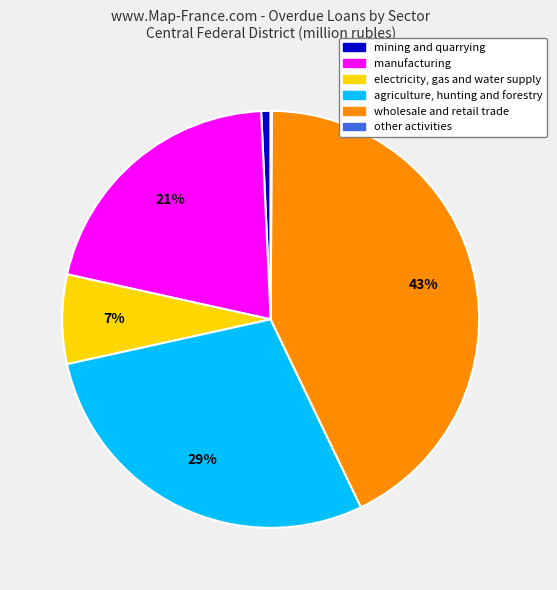

To the nearest percent, what is the difference between the agriculture, hunting and forestry and mining and quarrying slice percentages?

28%